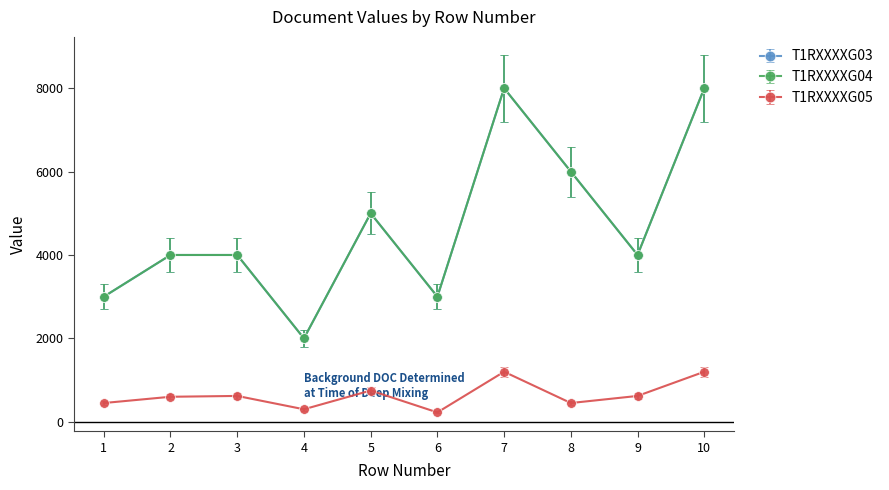

Is this an area chart (filled region under the line)?

No